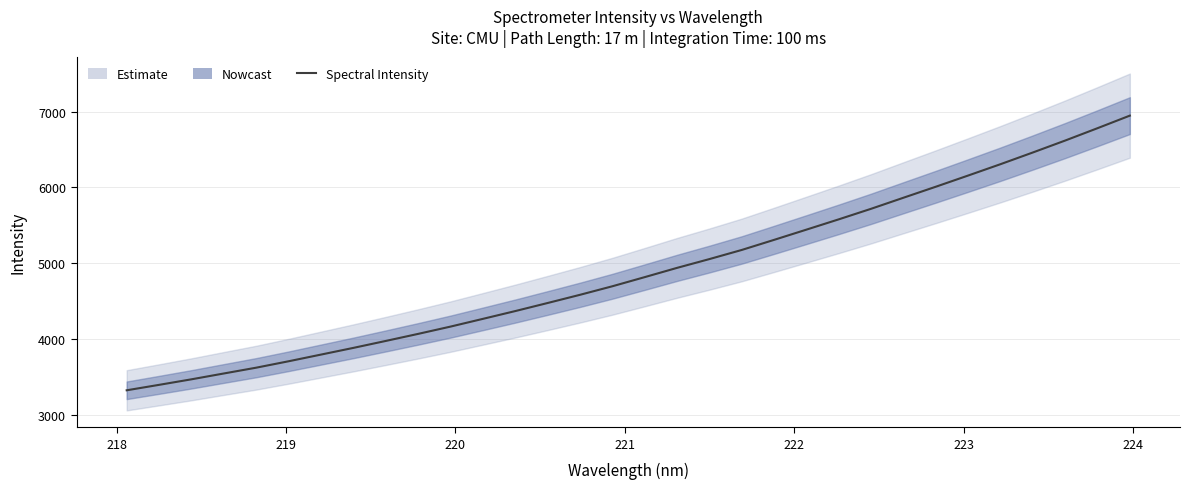

What is the difference between the maximum and minimum values?

3626.1